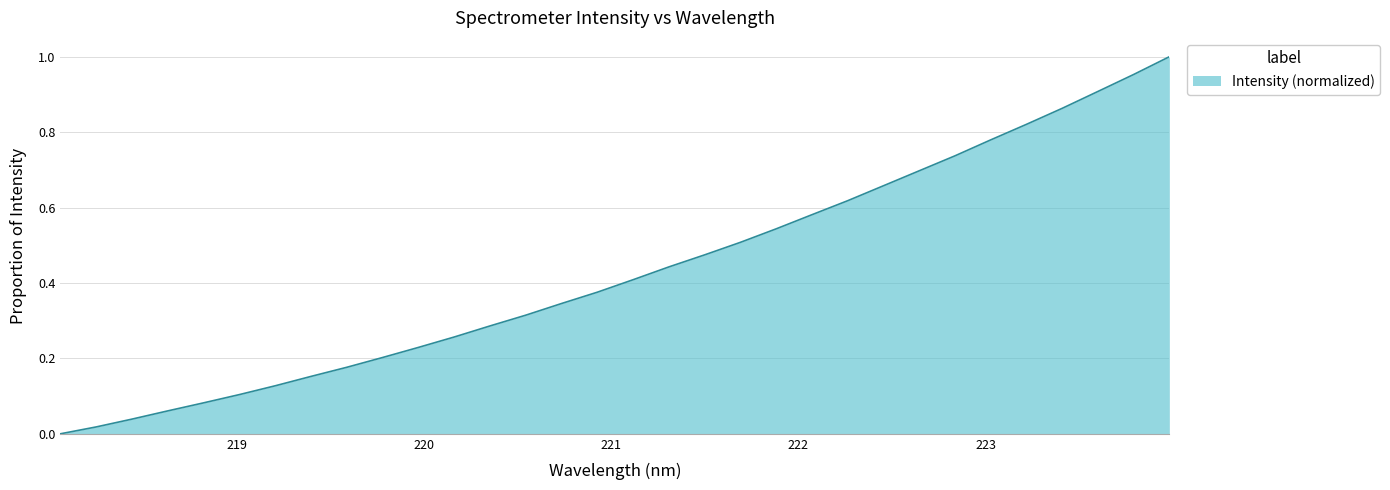

What is the difference between the maximum and minimum values?

1.0